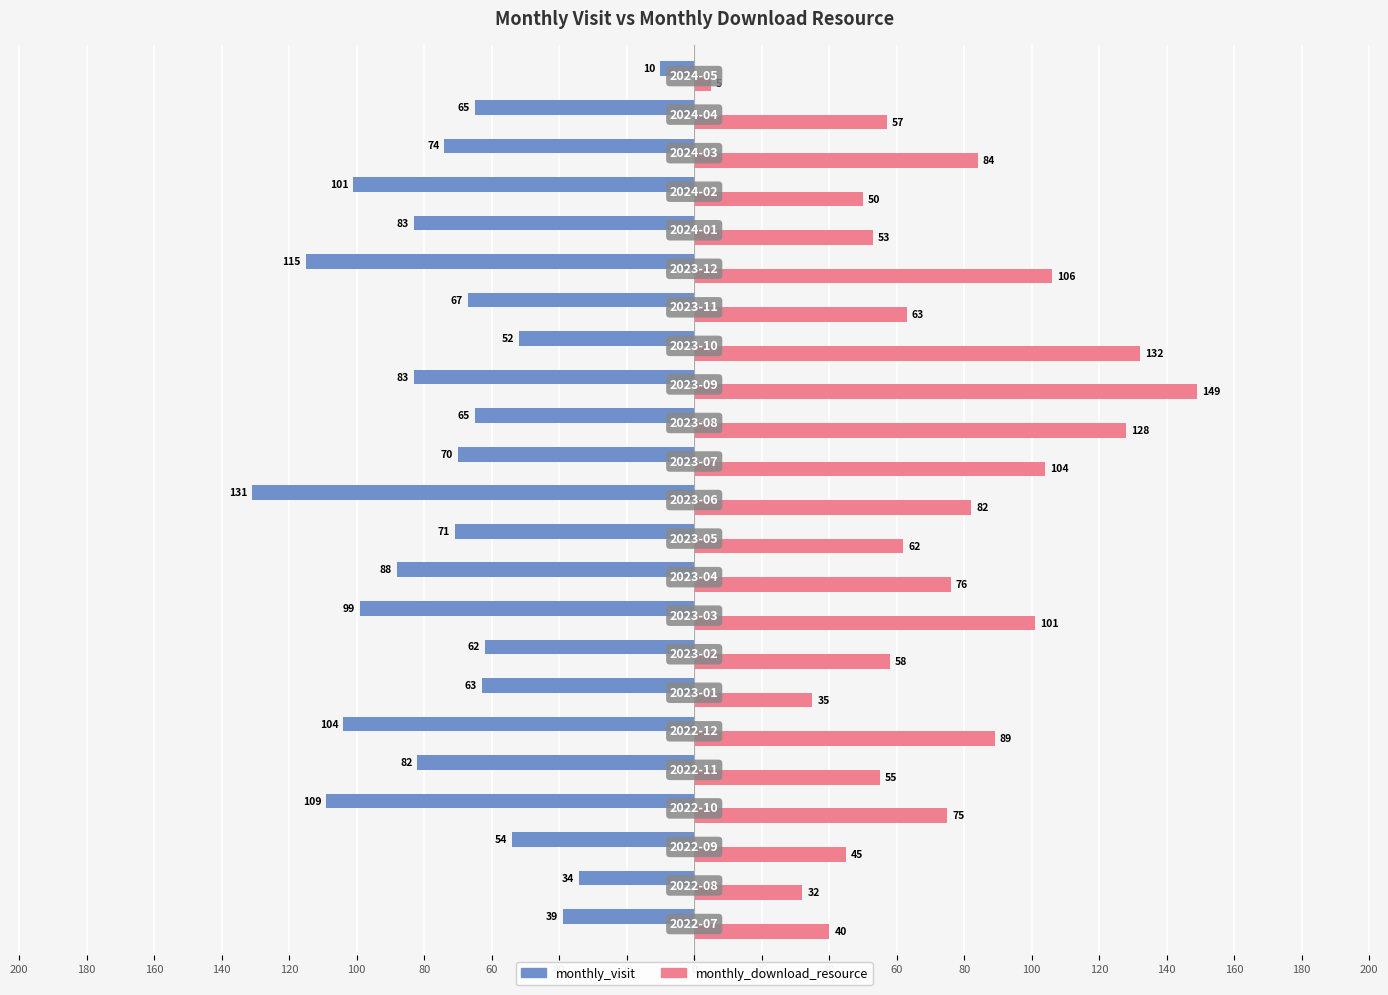

What are all the series names shown in the legend?

monthly_visit, monthly_download_resource